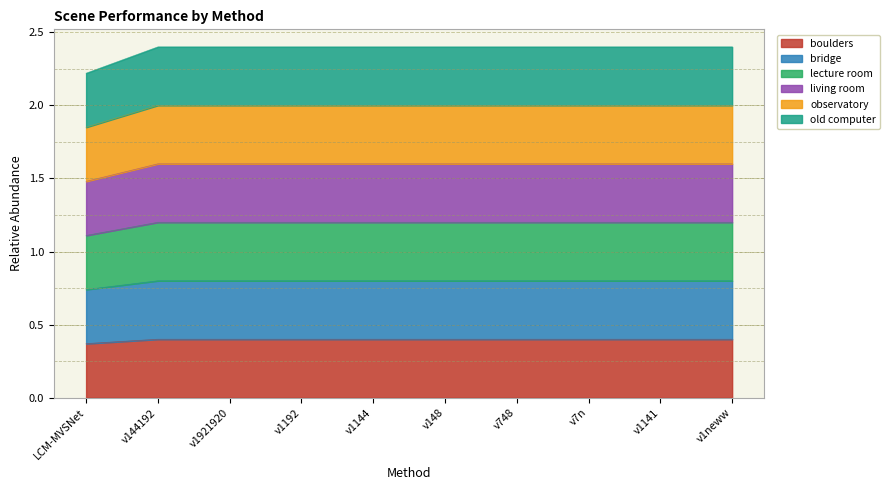

How many lines are shown in the chart?

6